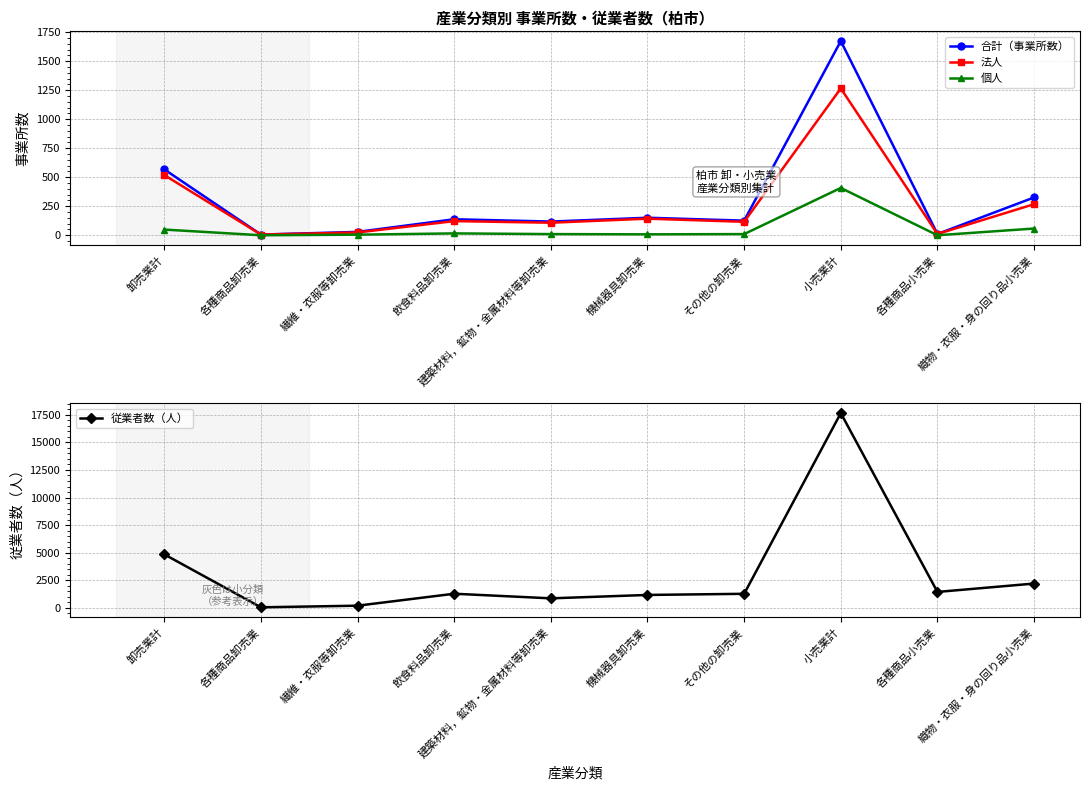

Is the value of 個人 at 飲食料品卸売業 greater than the value of 合計（事業所数） at 機械器具卸売業?

No